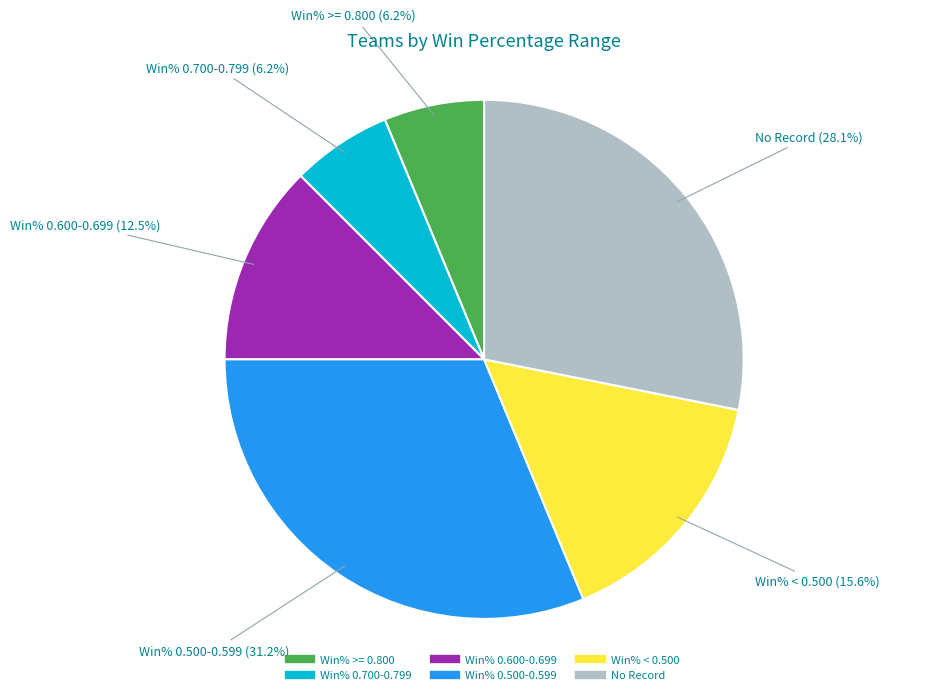

Is there a majority slice in this chart?

No